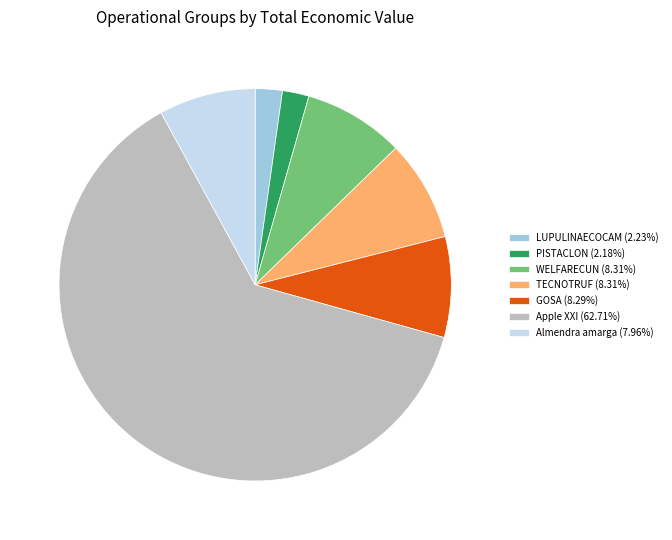

Count the number of slices in the pie.

7